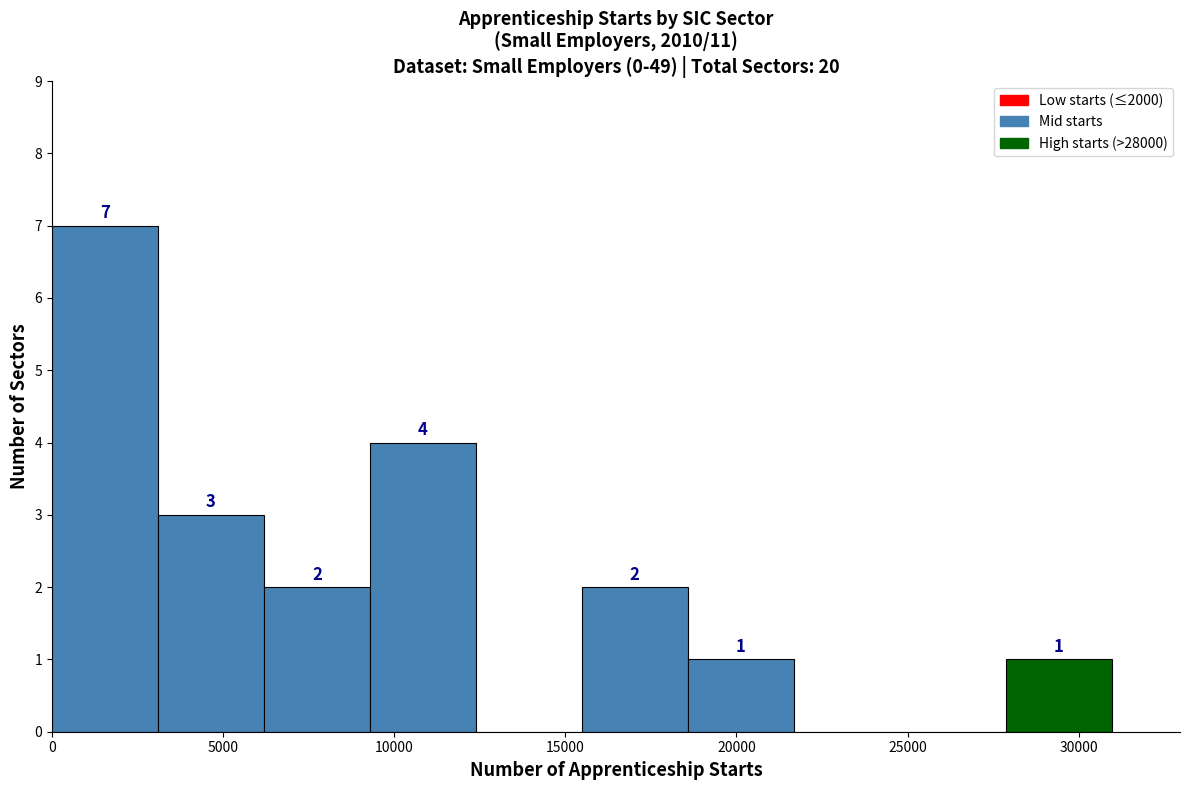

Over which range of the x-axis is the bar tallest?

0 to 3000